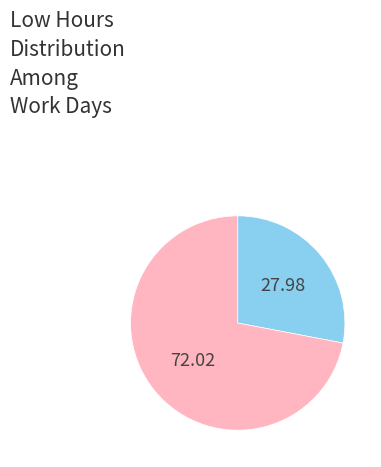

Does any single category account for the majority?

Yes